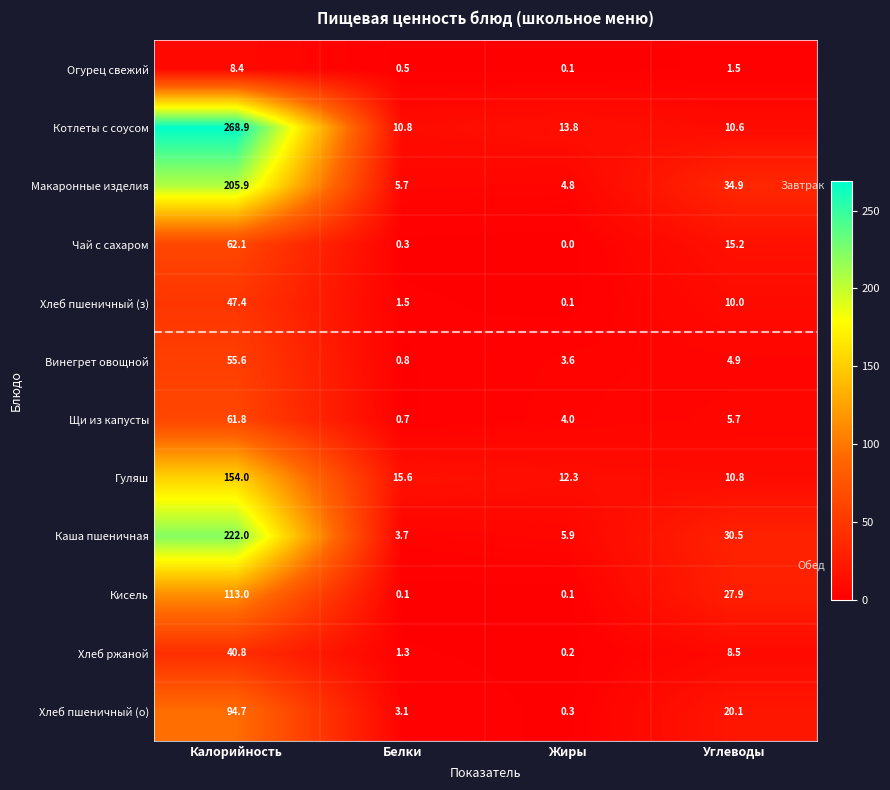

What is the difference between the Макаронные изделия values at Жиры and Белки?

0.9